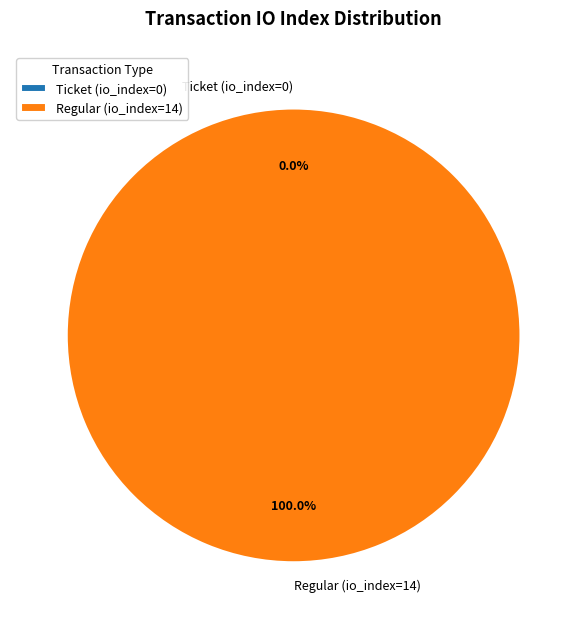

Count the number of slices in the pie.

2